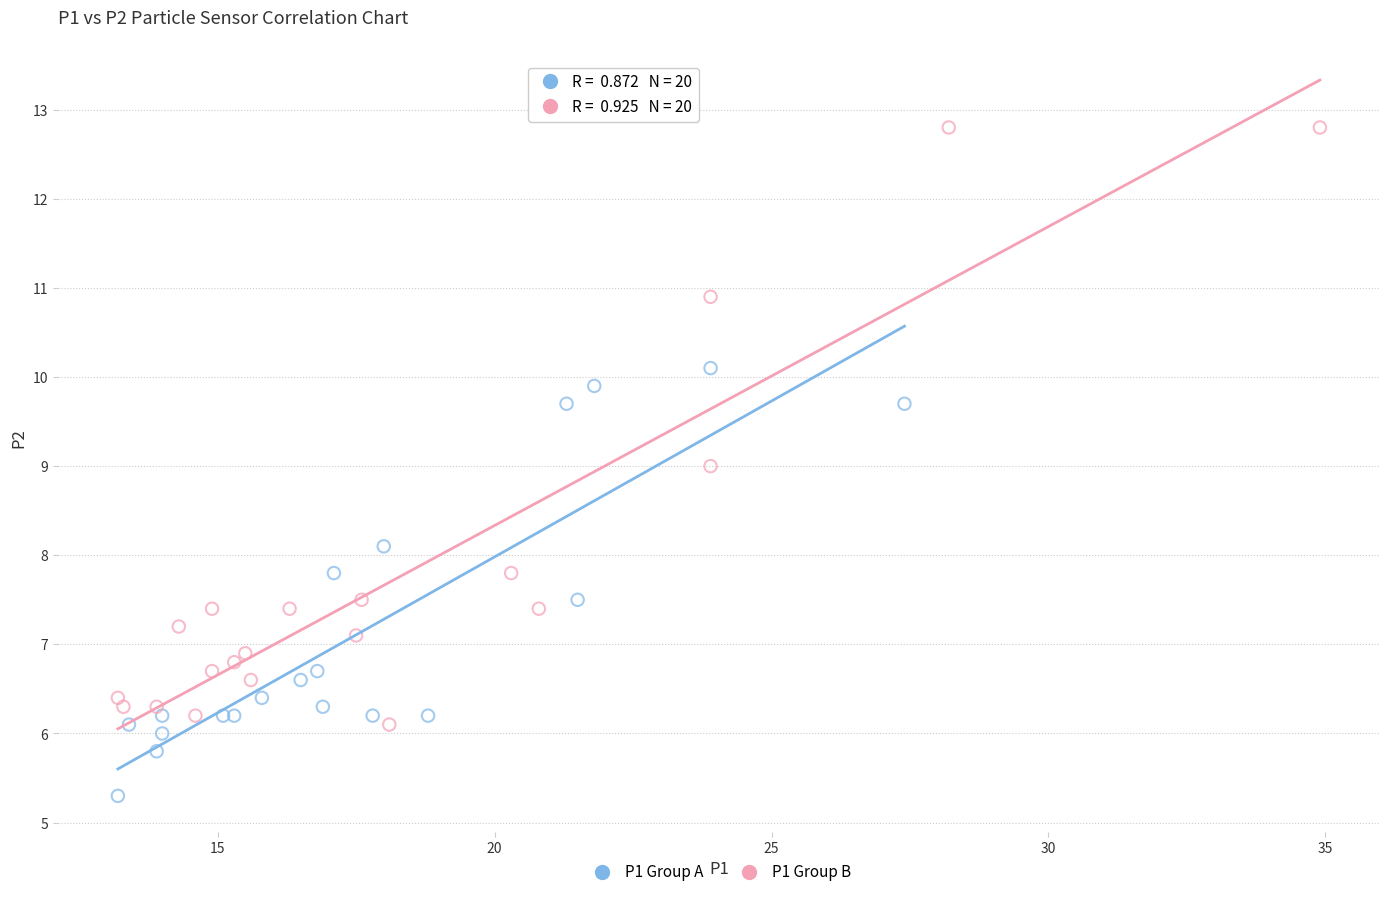

Which series contains the lowest Y value?

P1 Group A